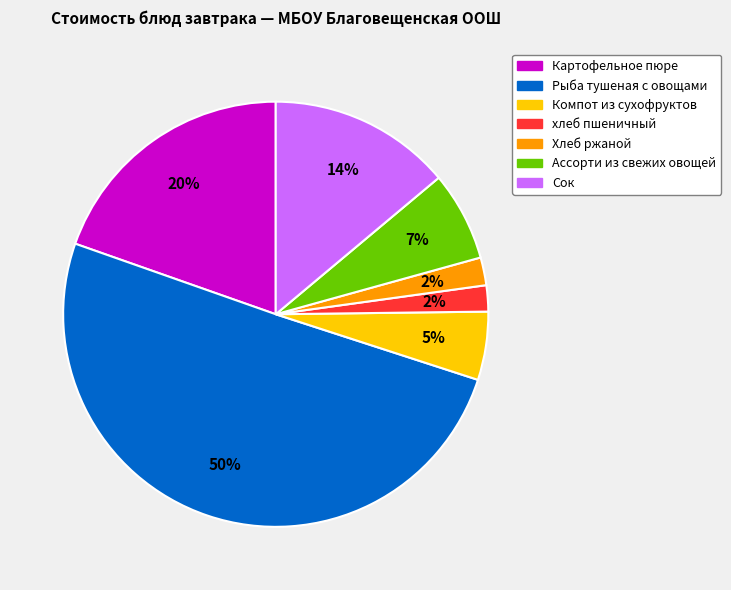

How many segments does this pie chart have?

7